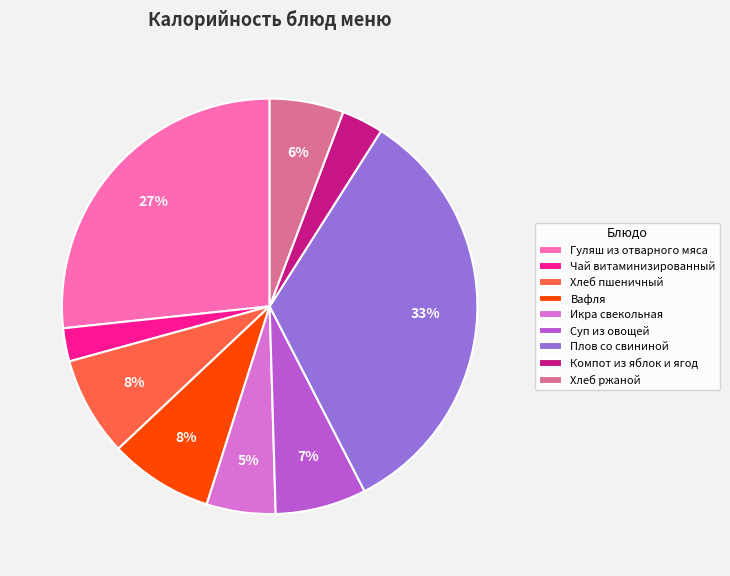

To the nearest percent, what is the combined percentage of Вафля and Хлеб ржаной?

14%